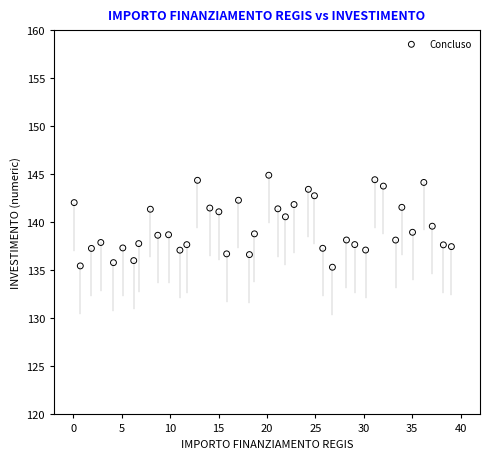

What is the range of Y values (max minus min)?

9.6